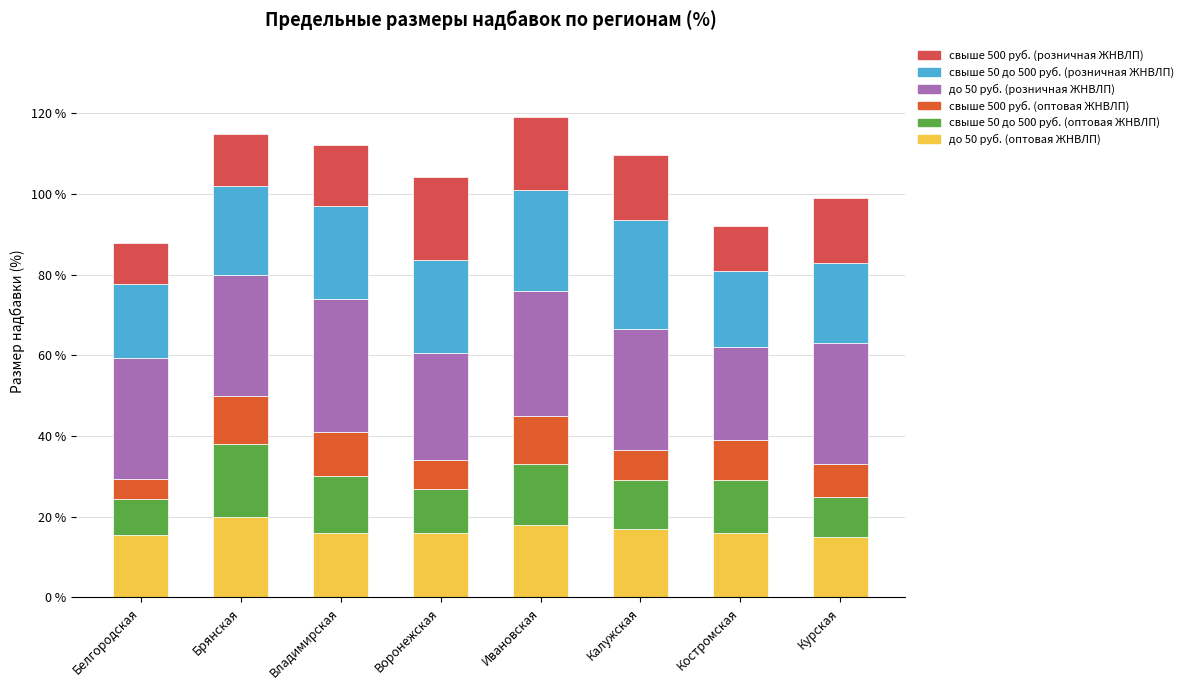

Count the number of categories in the chart.

8